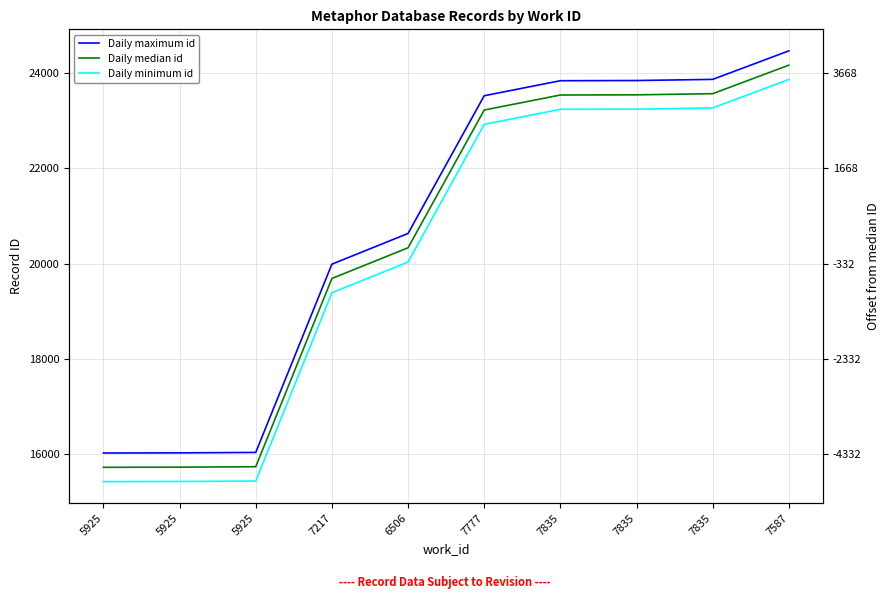

How many categories are shown in the chart?

10